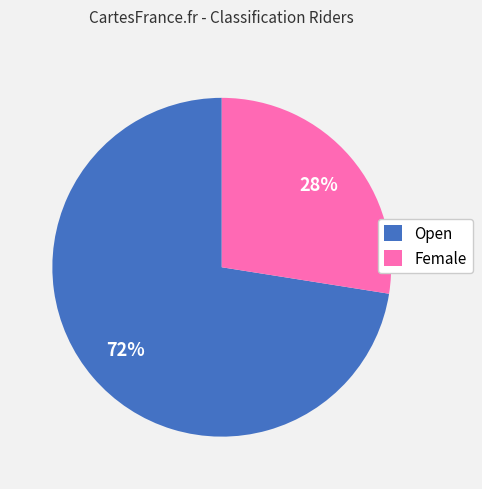

What is the smallest slice in the pie chart?

Female